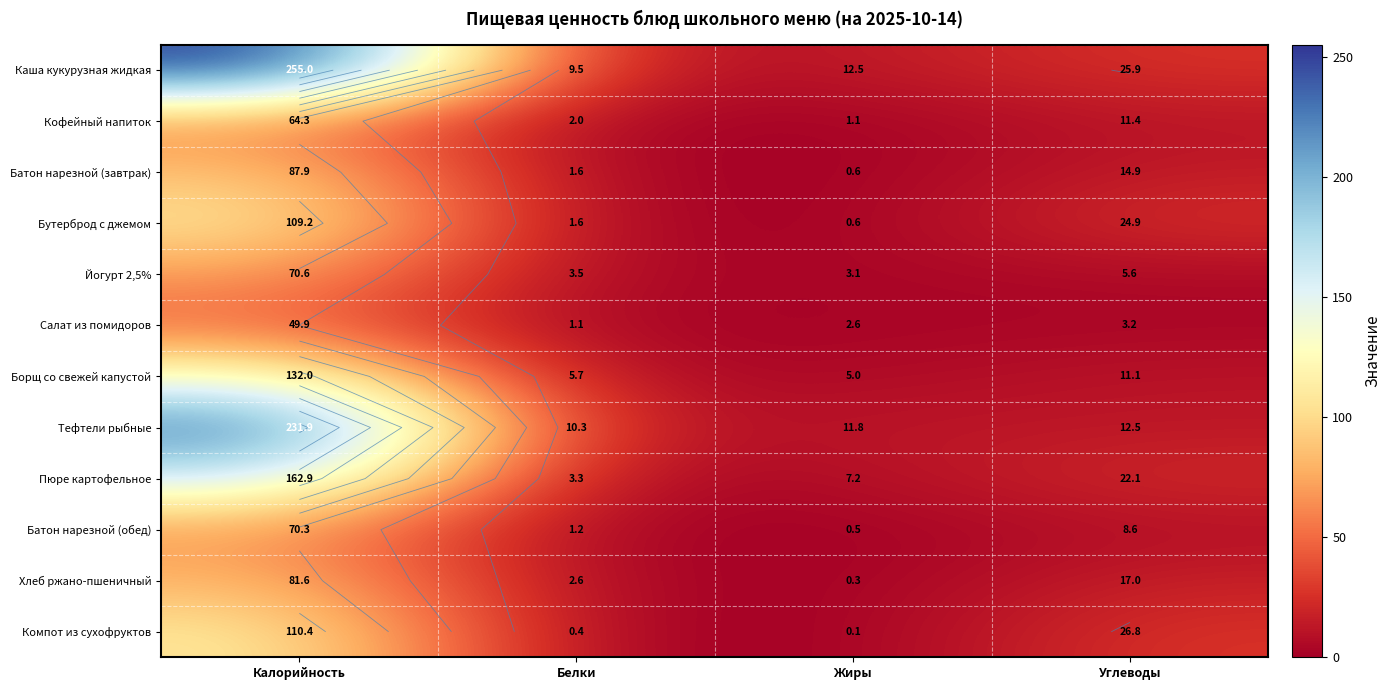

Rank the series at Белки from highest to lowest value.

Тефтели рыбные, Каша кукурузная жидкая, Борщ со свежей капустой, Йогурт 2,5%, Пюре картофельное, Хлеб ржано-пшеничный, Кофейный напиток, Бутерброд с джемом, Батон нарезной (завтрак), Батон нарезной (обед), Салат из помидоров, Компот из сухофруктов